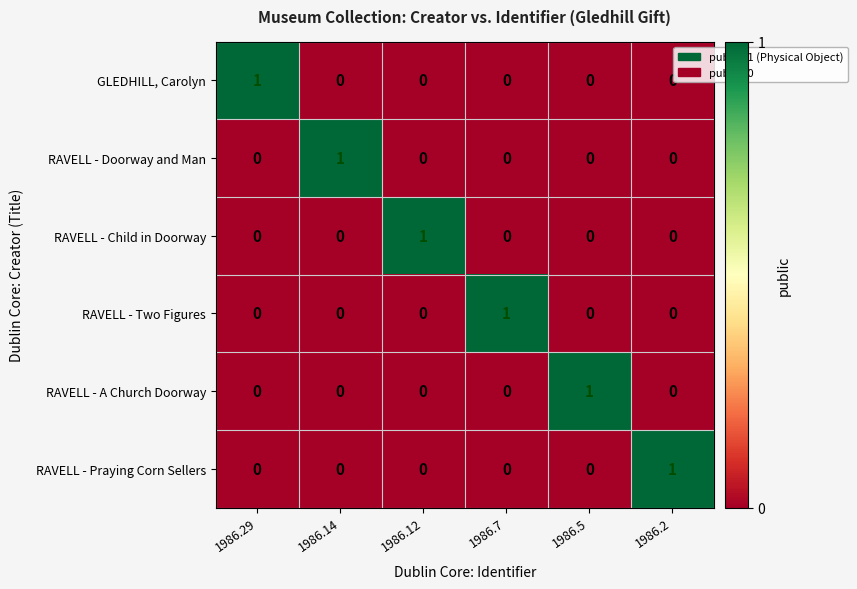

The RAVELL - Doorway and Man series shows 1 at 1986.29. True or false?

False